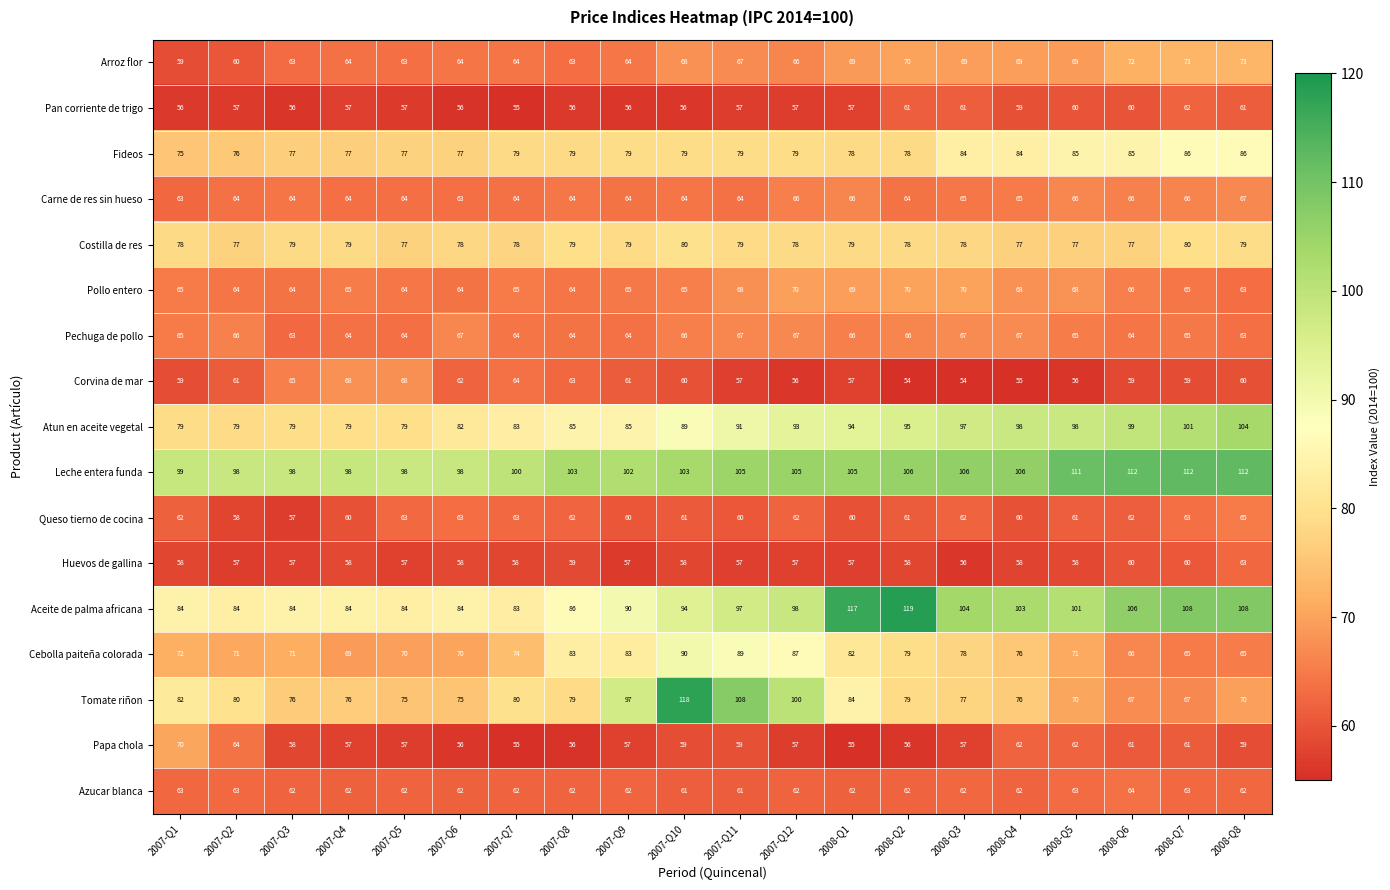

What is the difference between the second highest and minimum values in the Queso tierno de cocina series?

6